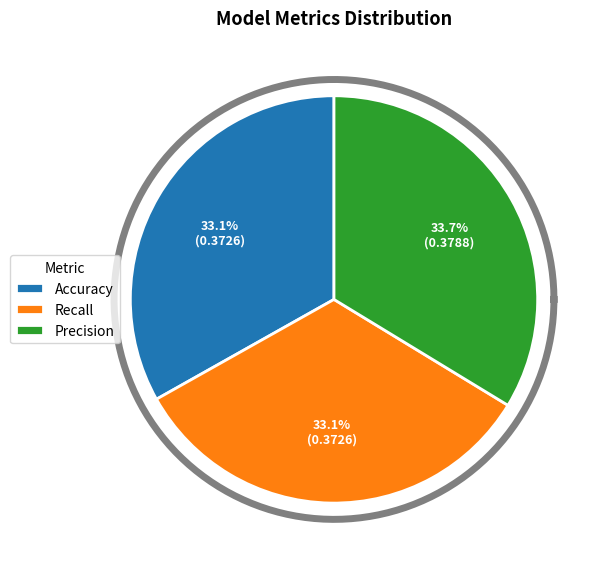

What is the largest slice in the pie chart?

Precision